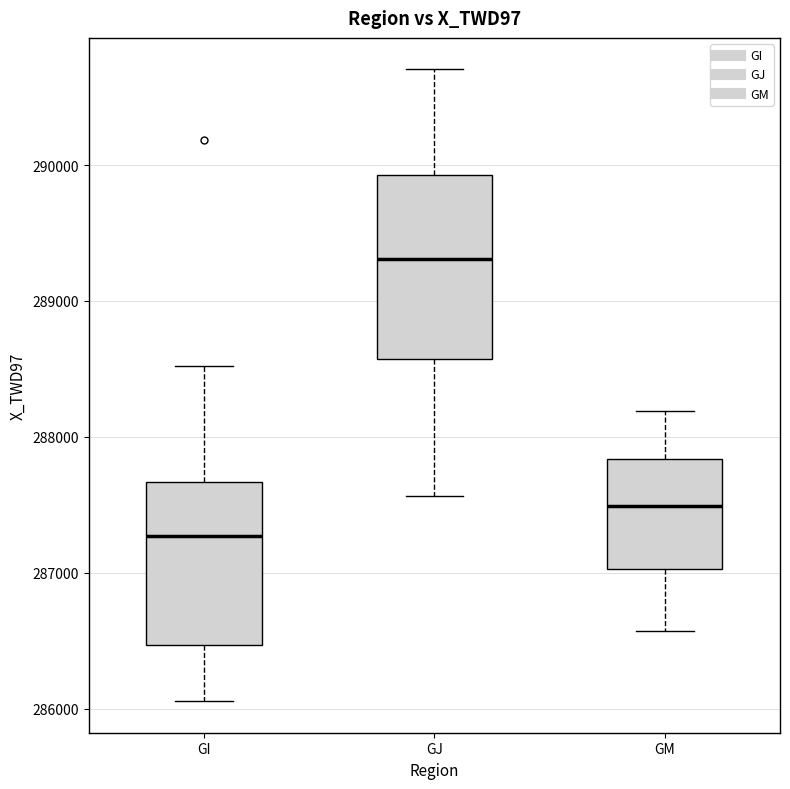

Which box has the lowest median line?

GI